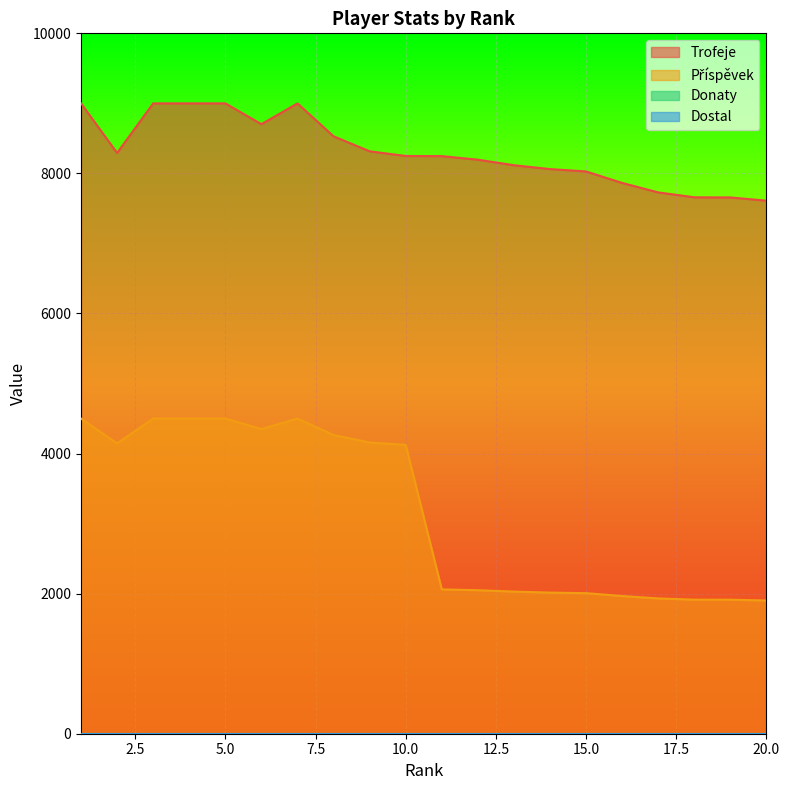

Rank the series at 7 from lowest to highest value.

Příspěvek, Trofeje